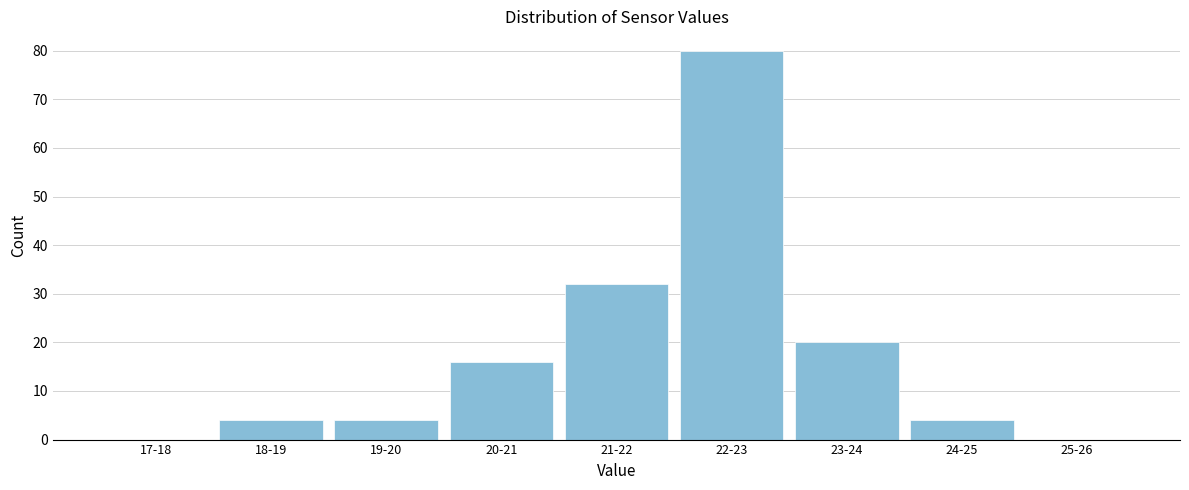

Reading left to right, transcribe all the data shown in this chart.

17-18=0	18-19=4	19-20=4	20-21=16	21-22=32	22-23=80	23-24=20	24-25=4	25-26=0